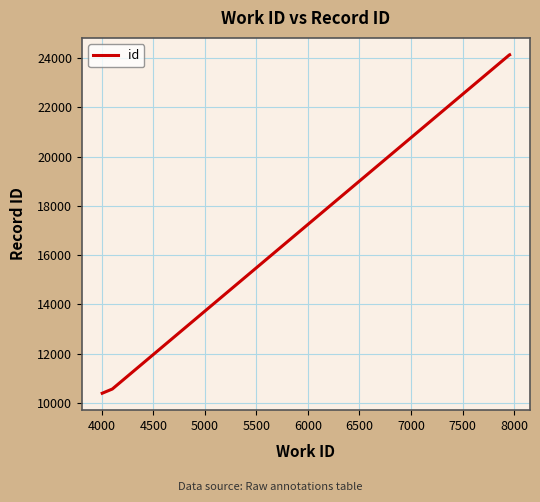

What is the maximum value shown in the chart?

24130